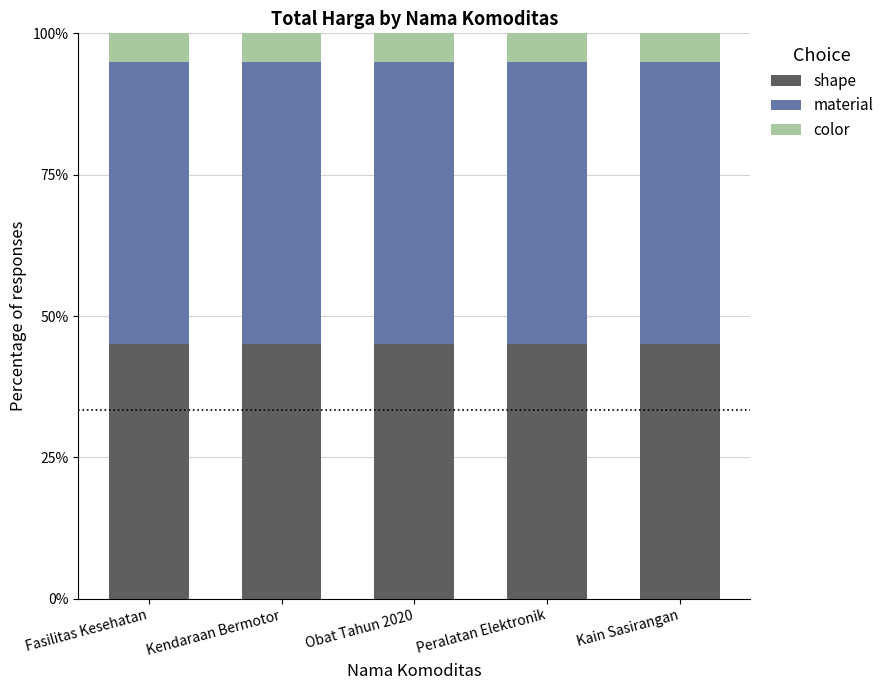

Which series has the largest range (max minus min)?

shape